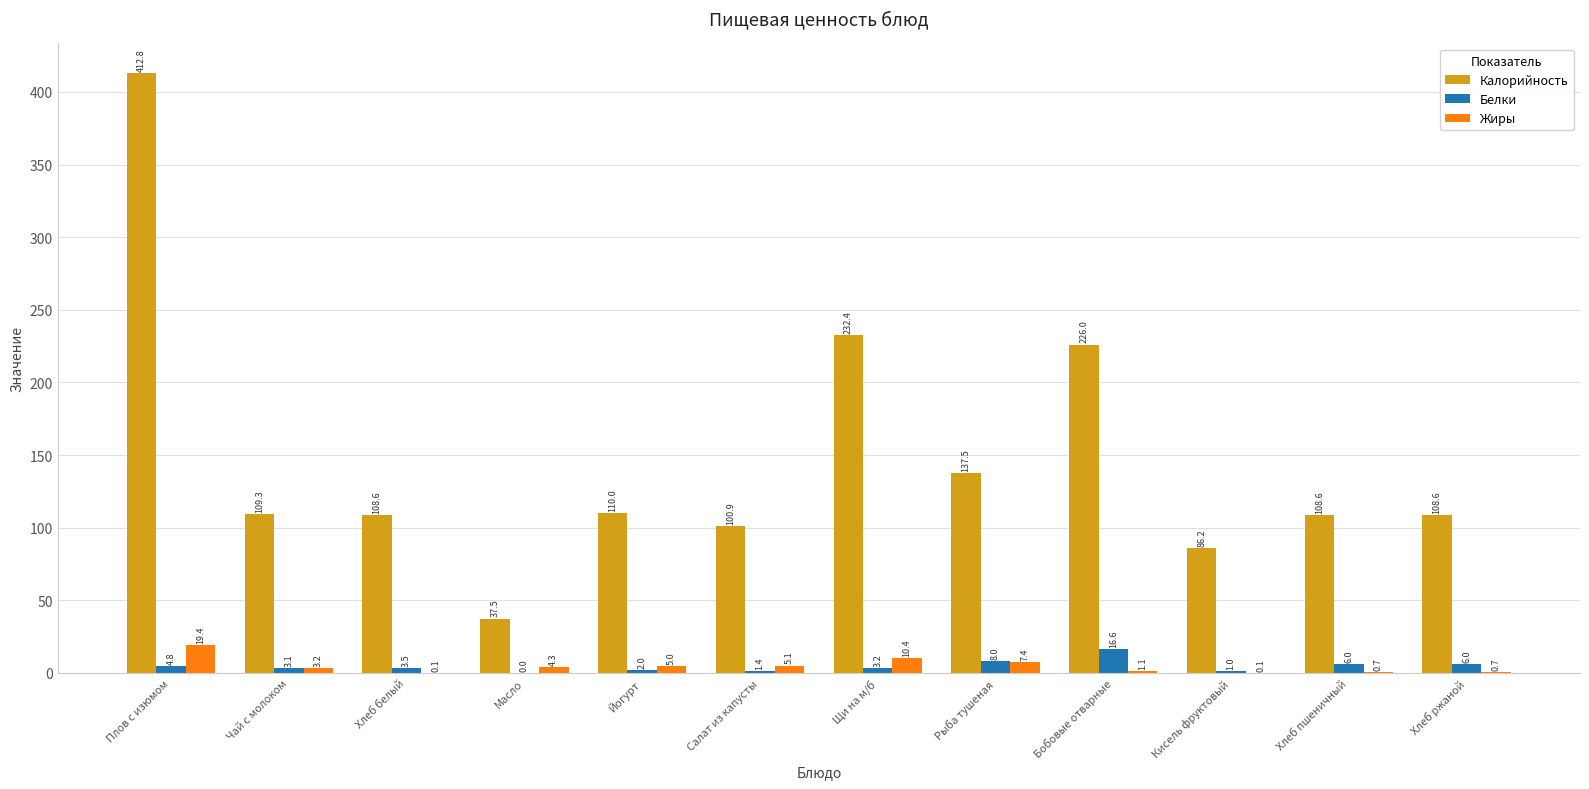

What is the maximum value shown in the chart?

412.8